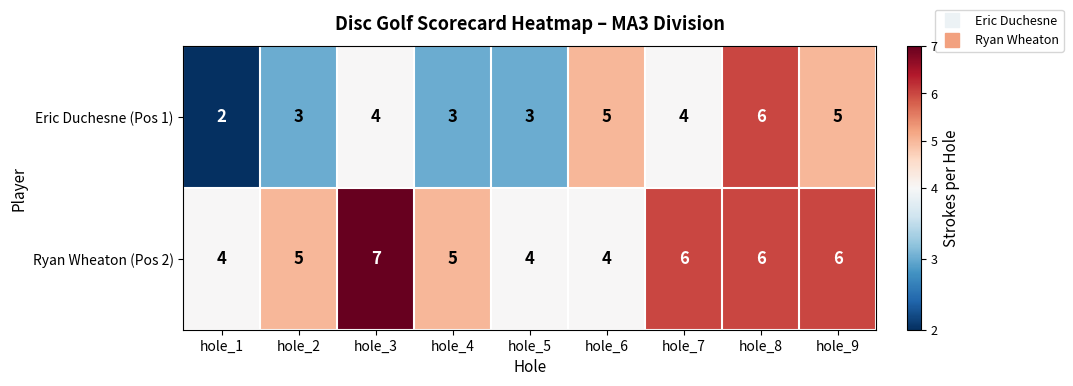

Between hole_3 and hole_6, which series saw the biggest shift?

Ryan Wheaton (Pos 2)